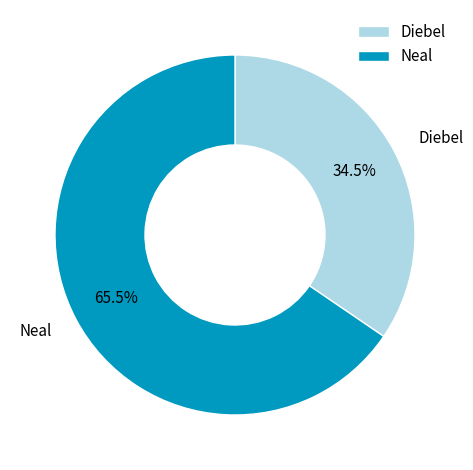

True or false: Neal accounts for 55% of the total.

False